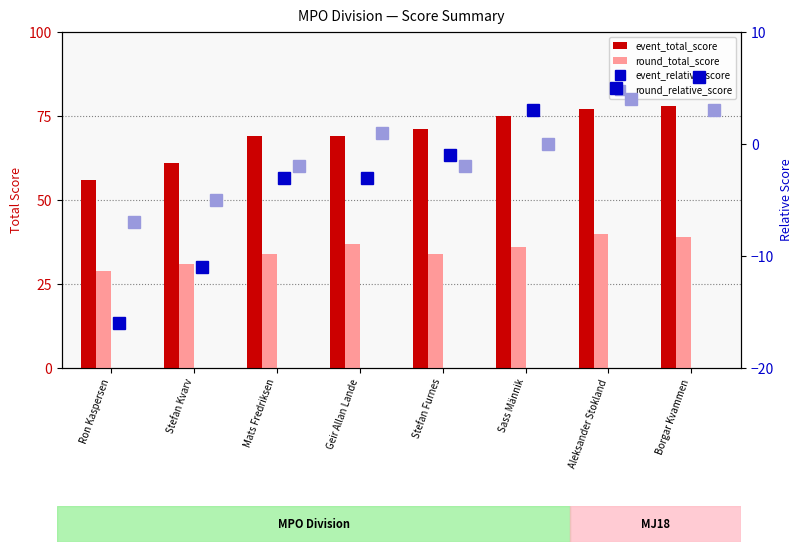

The round_total_score series shows 40 at Aleksander Stokland. True or false?

True